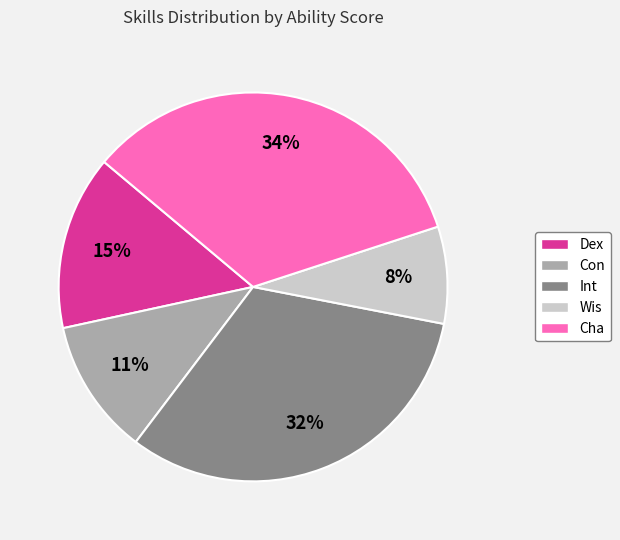

To the nearest percent, what is the average slice percentage?

20%